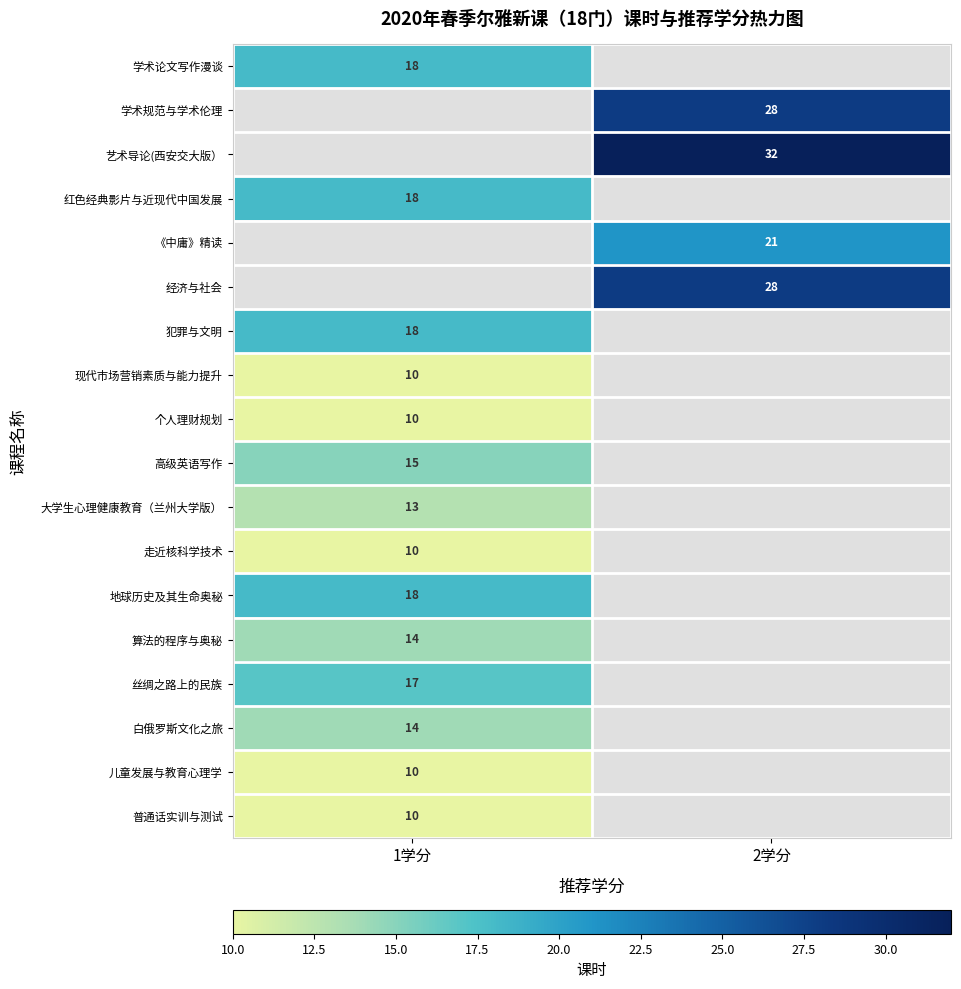

The value of 走近核科学技术 at 1学分 is 10. True or false?

True